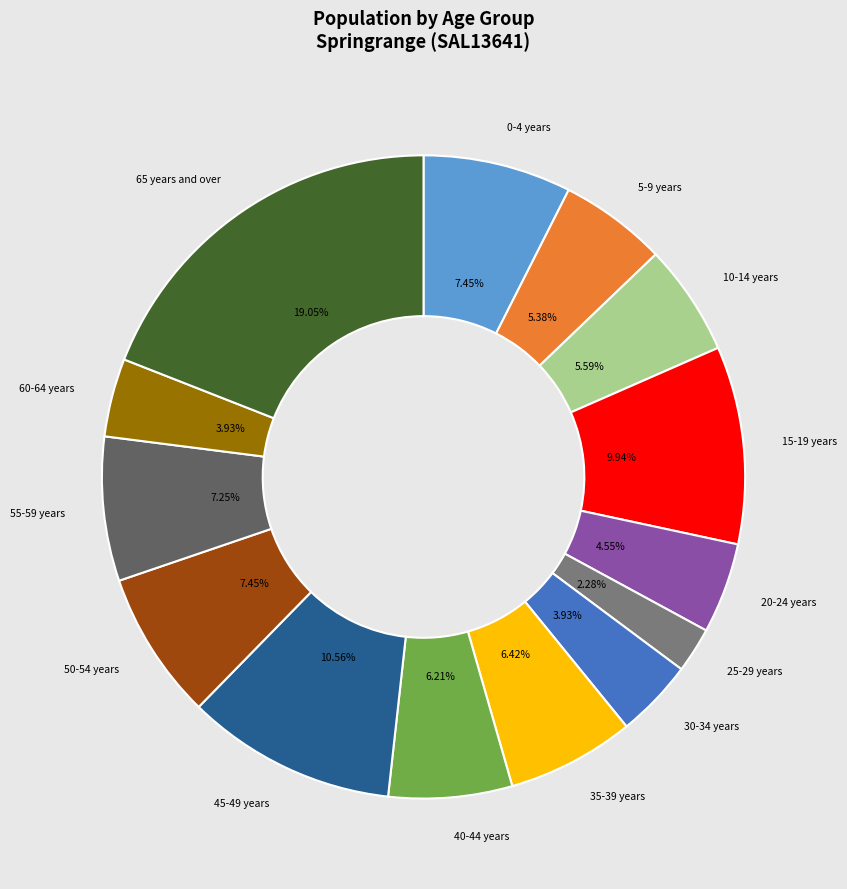

True or false: 45-49 years accounts for 1% of the total.

False